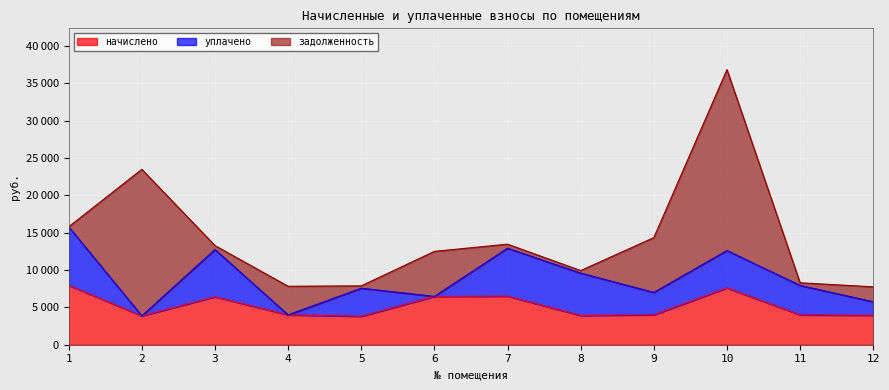

The уплачено series shows 0.0 at 6. True or false?

True